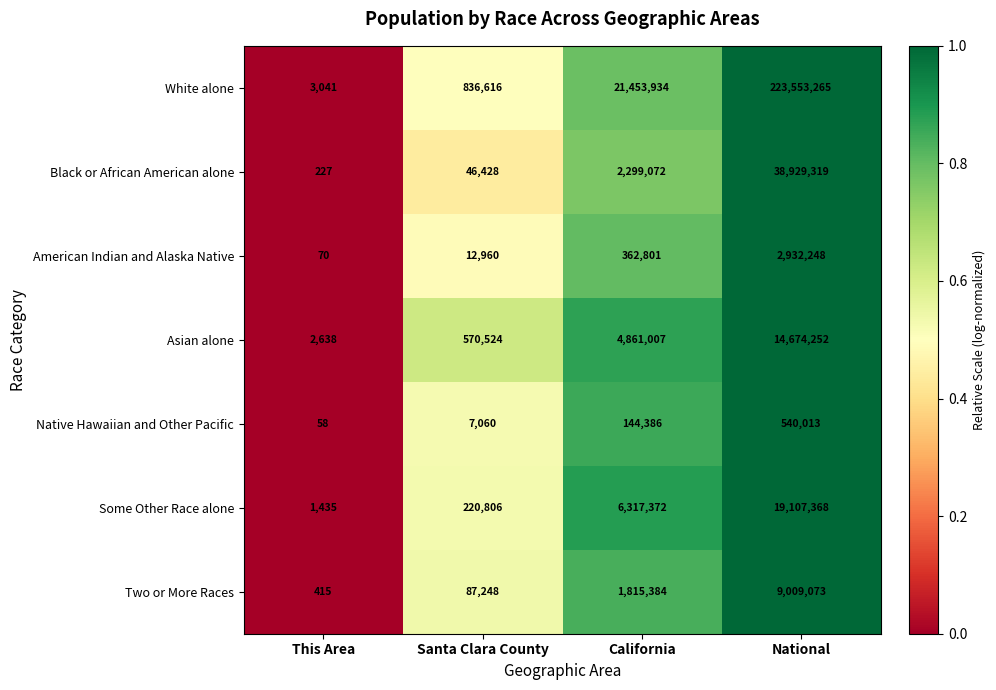

Count the number of categories in the chart.

4